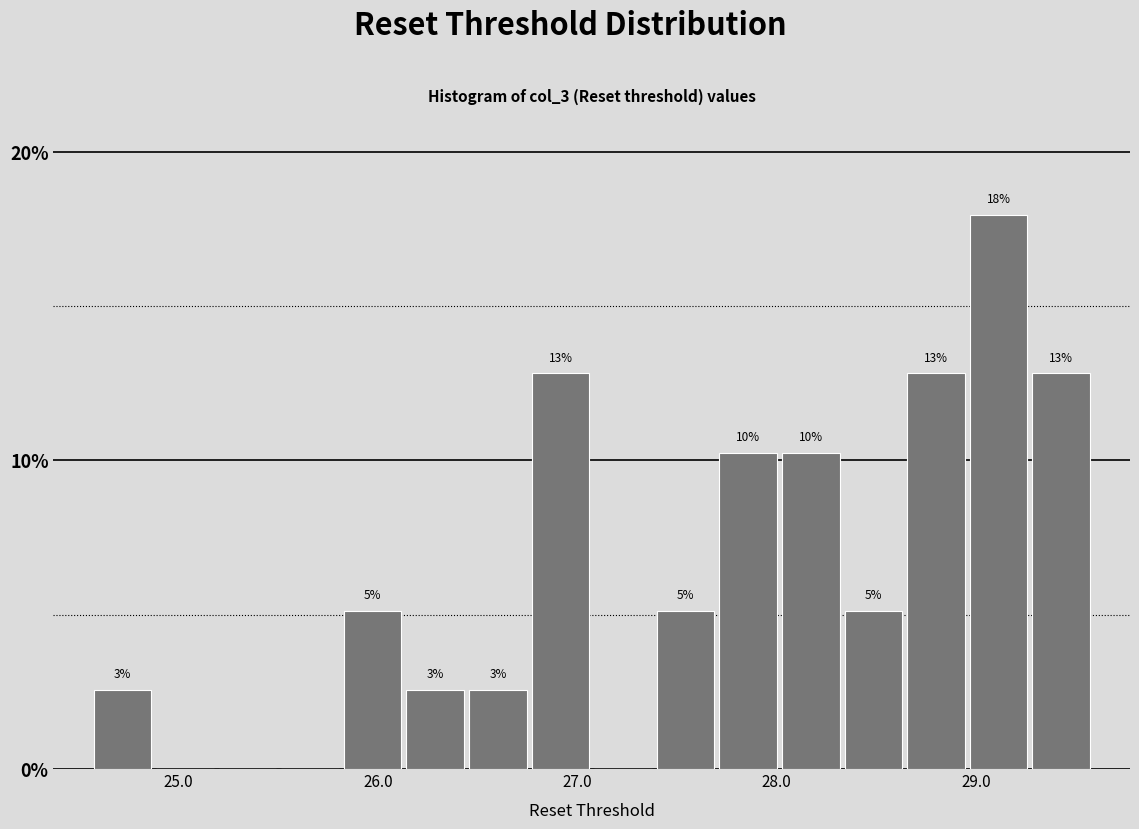

Read against the x-axis, roughly where is the centre of the tallest bar?

29.1